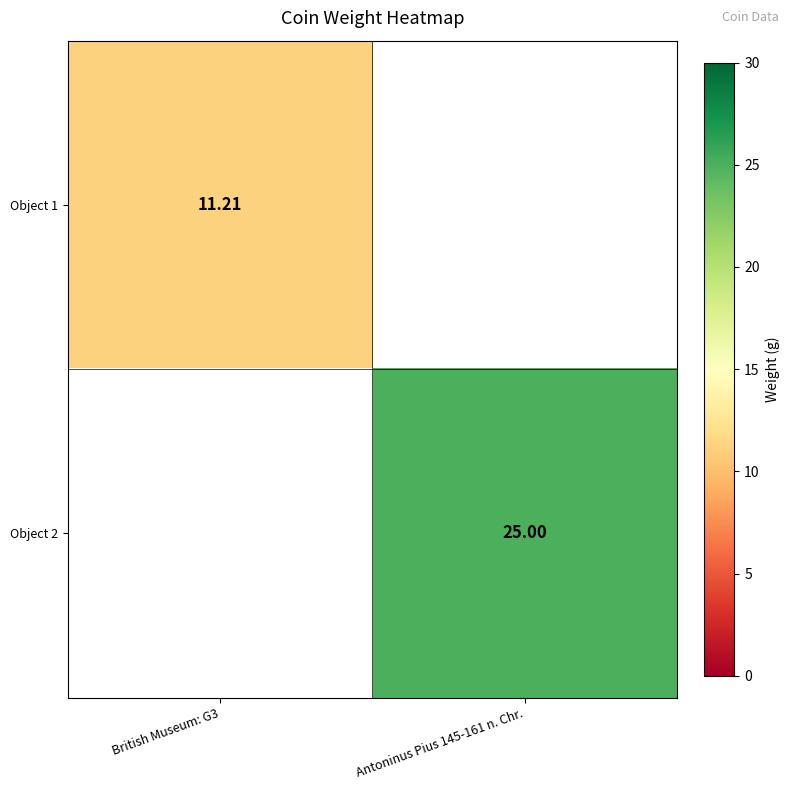

Which category has the highest value in the Object 1 series?

British Museum: G3